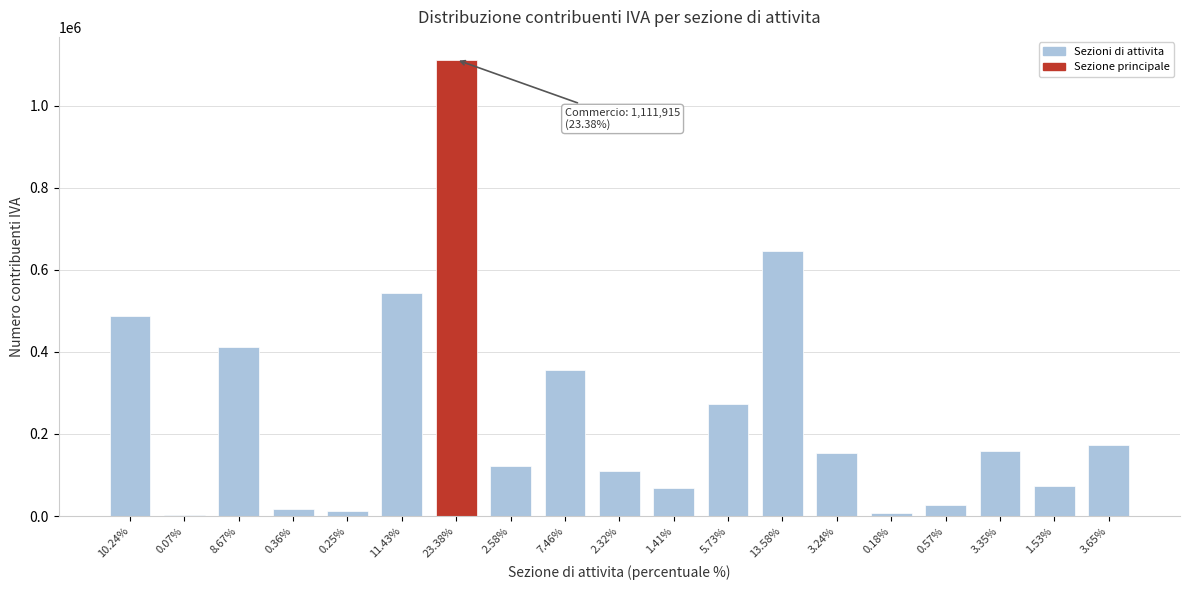

Which has a higher value, 1.53% or 7.46%?

7.46%